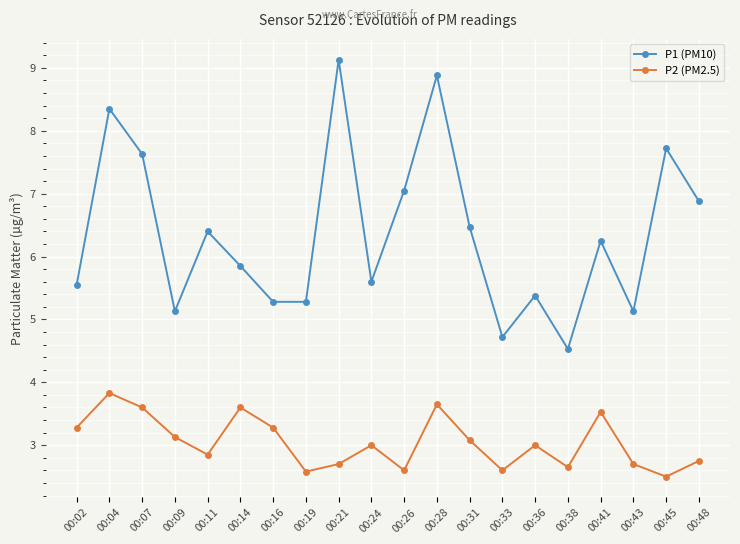

What is the sum of the P1 (PM10) values at 00:19 and 00:07?

12.9